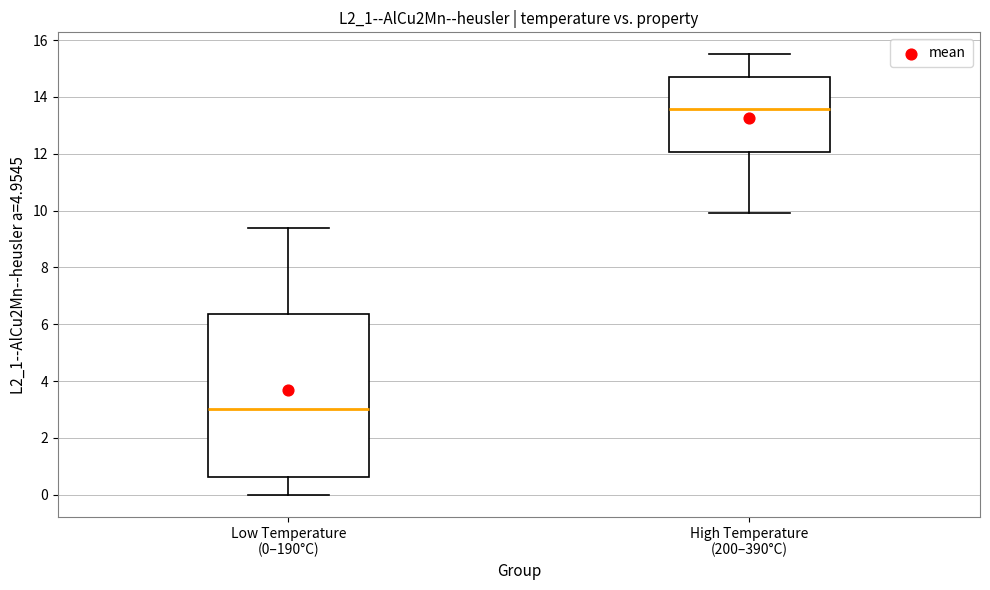

Which box is the tallest, from its lower edge to its upper edge?

Low Temperature (0–190°C)